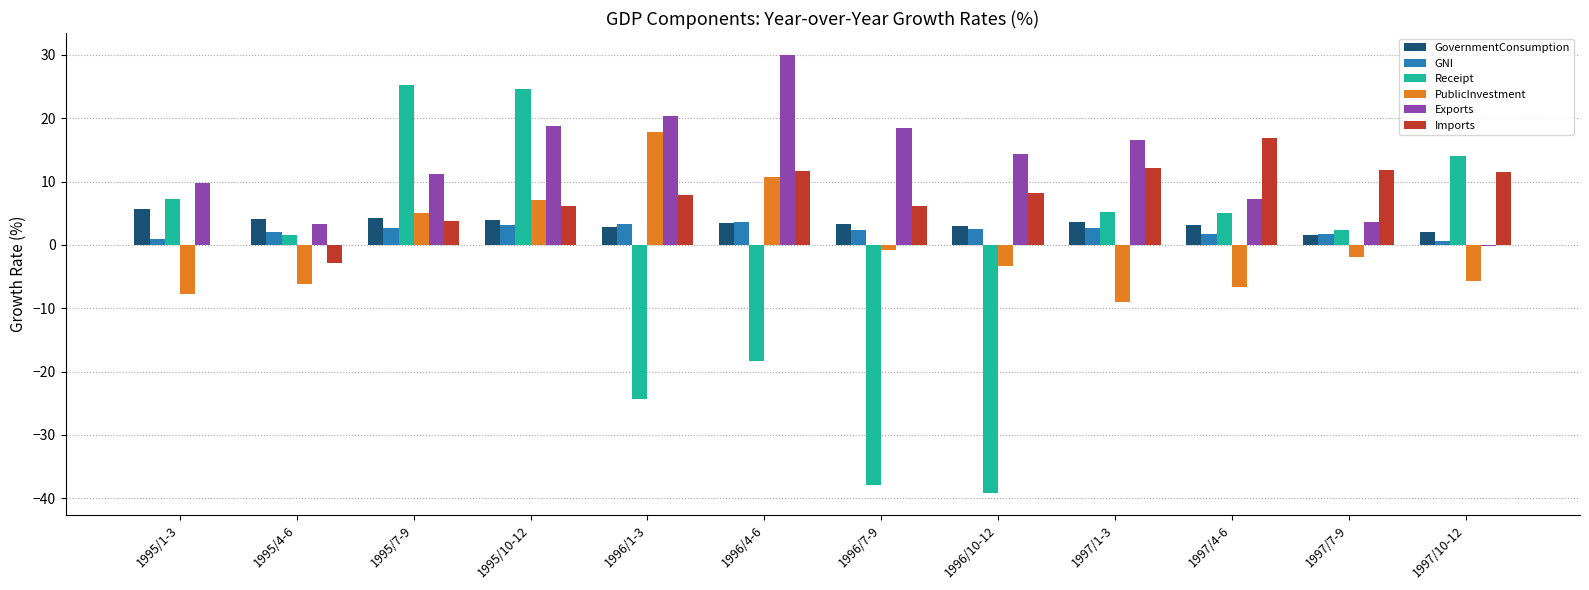

The GovernmentConsumption series shows 1.5 at 1997/7-9. True or false?

True